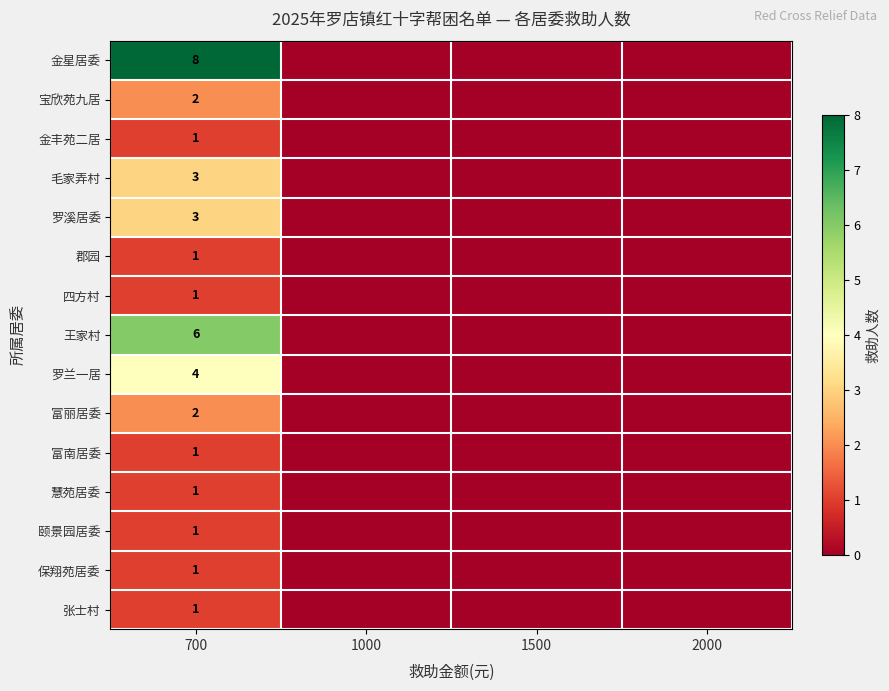

True or false: 郡园 has a value of 0 at 1000.

True